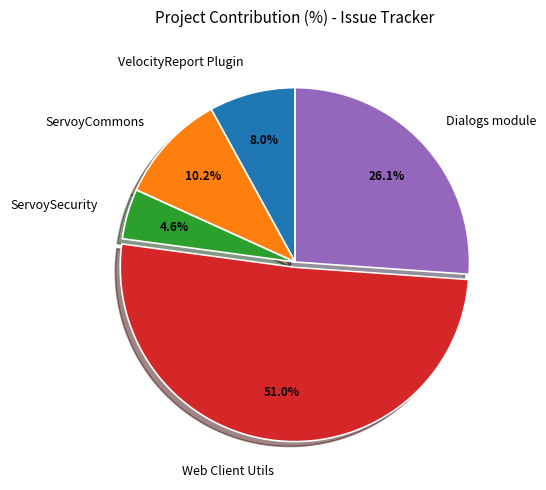

To the nearest percent, what percentage of the pie is ServoySecurity?

5%